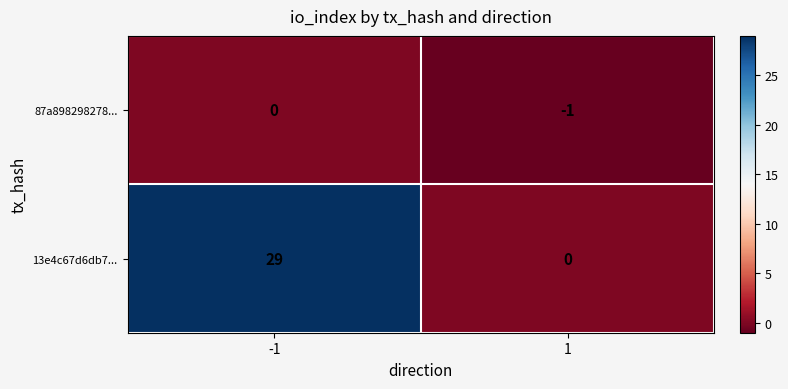

Count the number of data series in this chart.

2